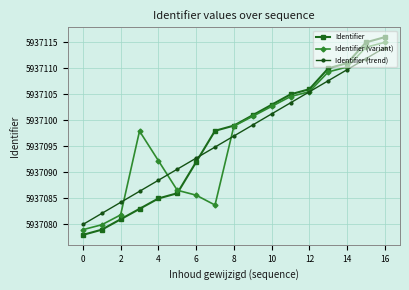

How many lines are shown in the chart?

3